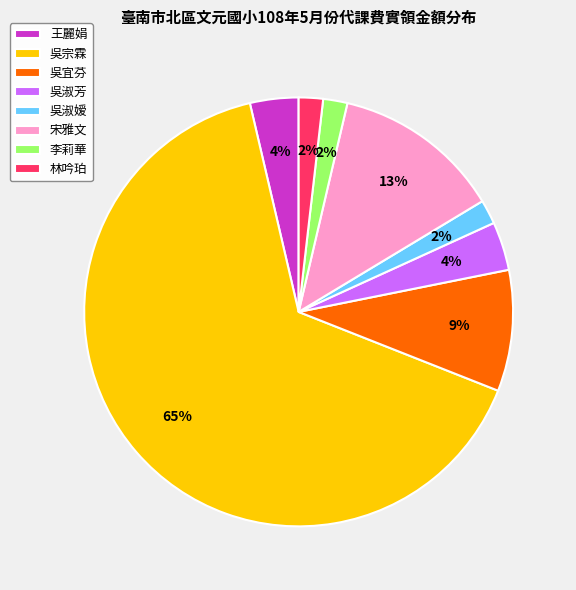

To the nearest percent, what is the average slice percentage?

12%